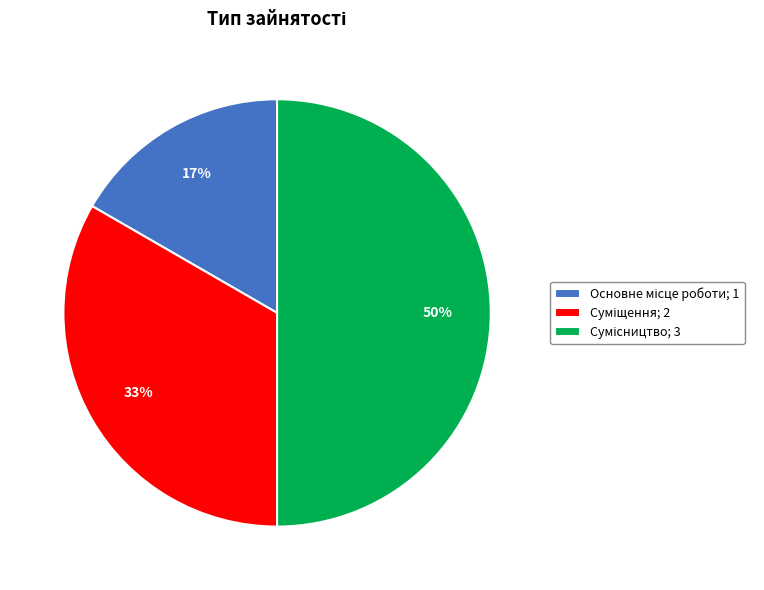

To the nearest percent, what is the difference between the largest and smallest slice percentages?

33%